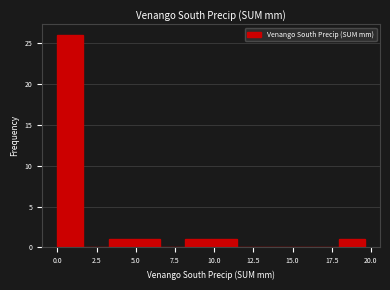

Read against the x-axis, roughly where is the centre of the tallest bar?

1.0